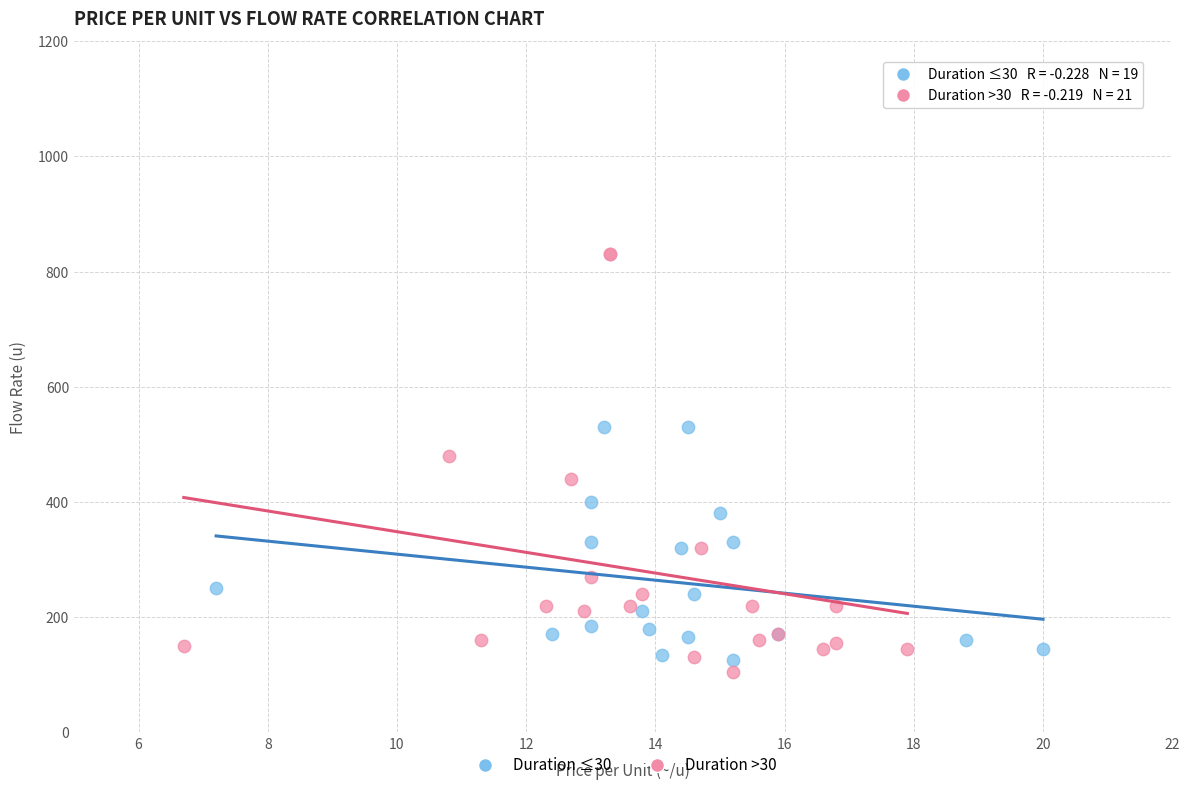

Which series reaches the maximum Y coordinate?

Duration >30